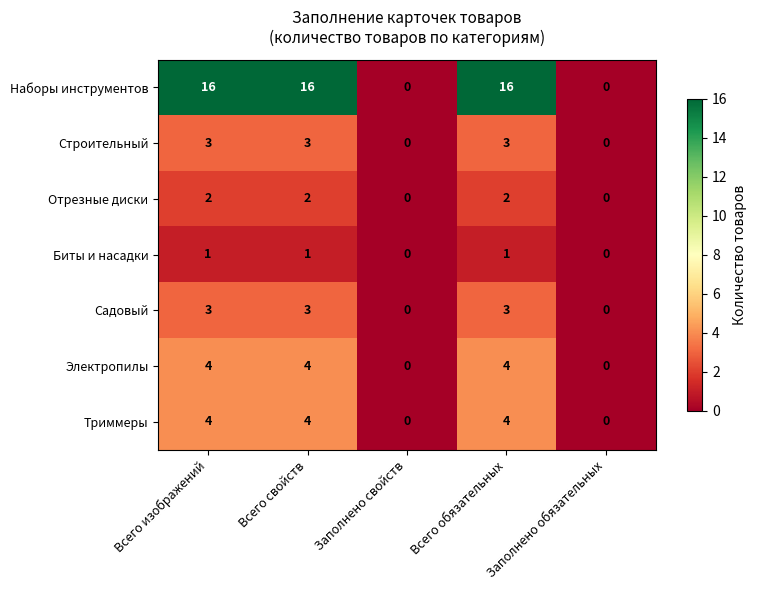

Which series has the widest spread of values?

Наборы инструментов